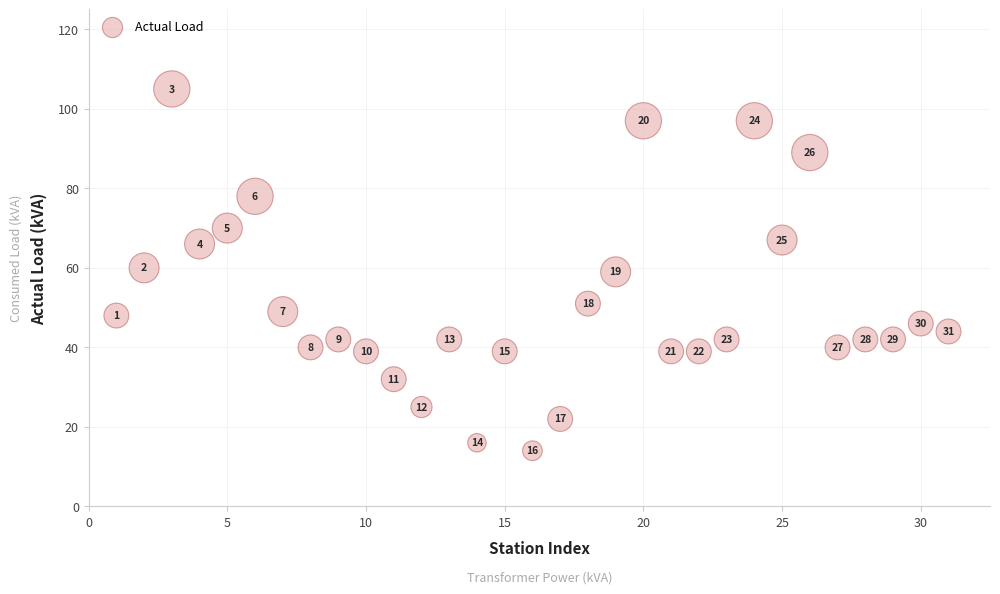

What is the range of X values (max minus min)?

30